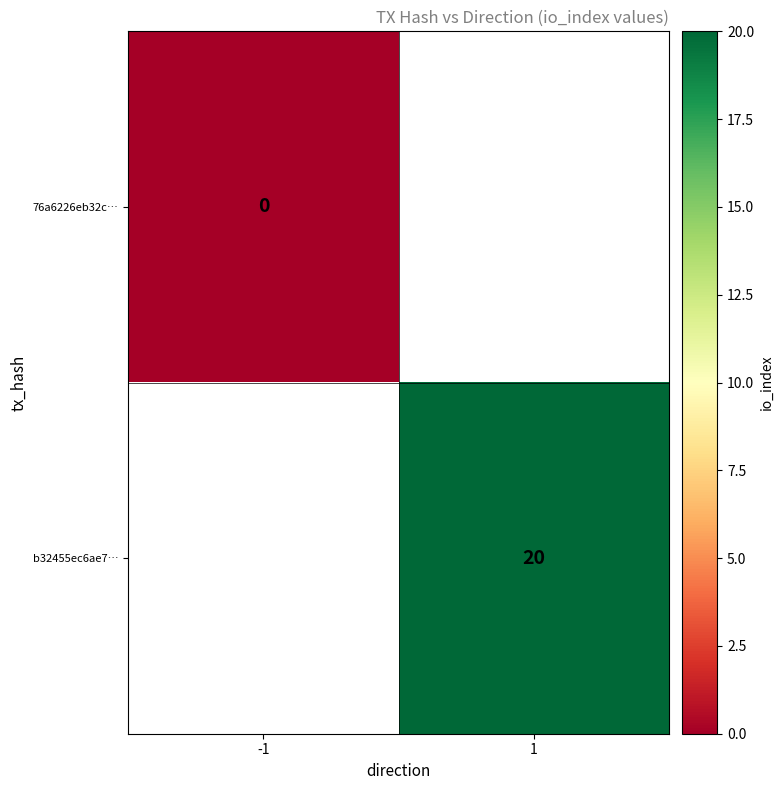

Between -1 and 1, which is larger?

1